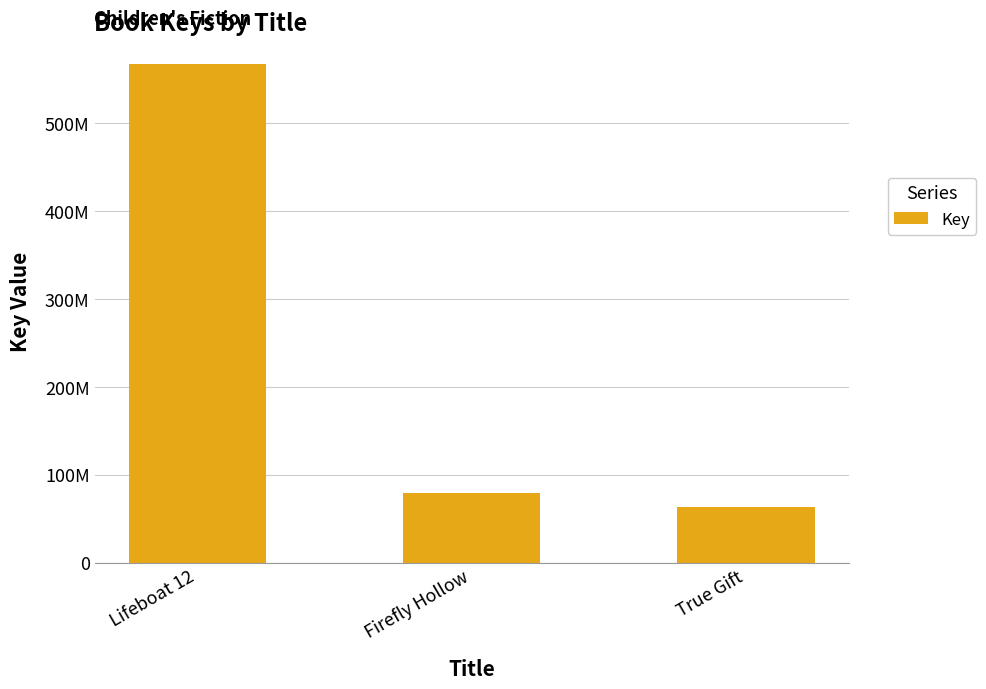

The chart shows a value of 79184628 at Firefly Hollow. True or false?

True